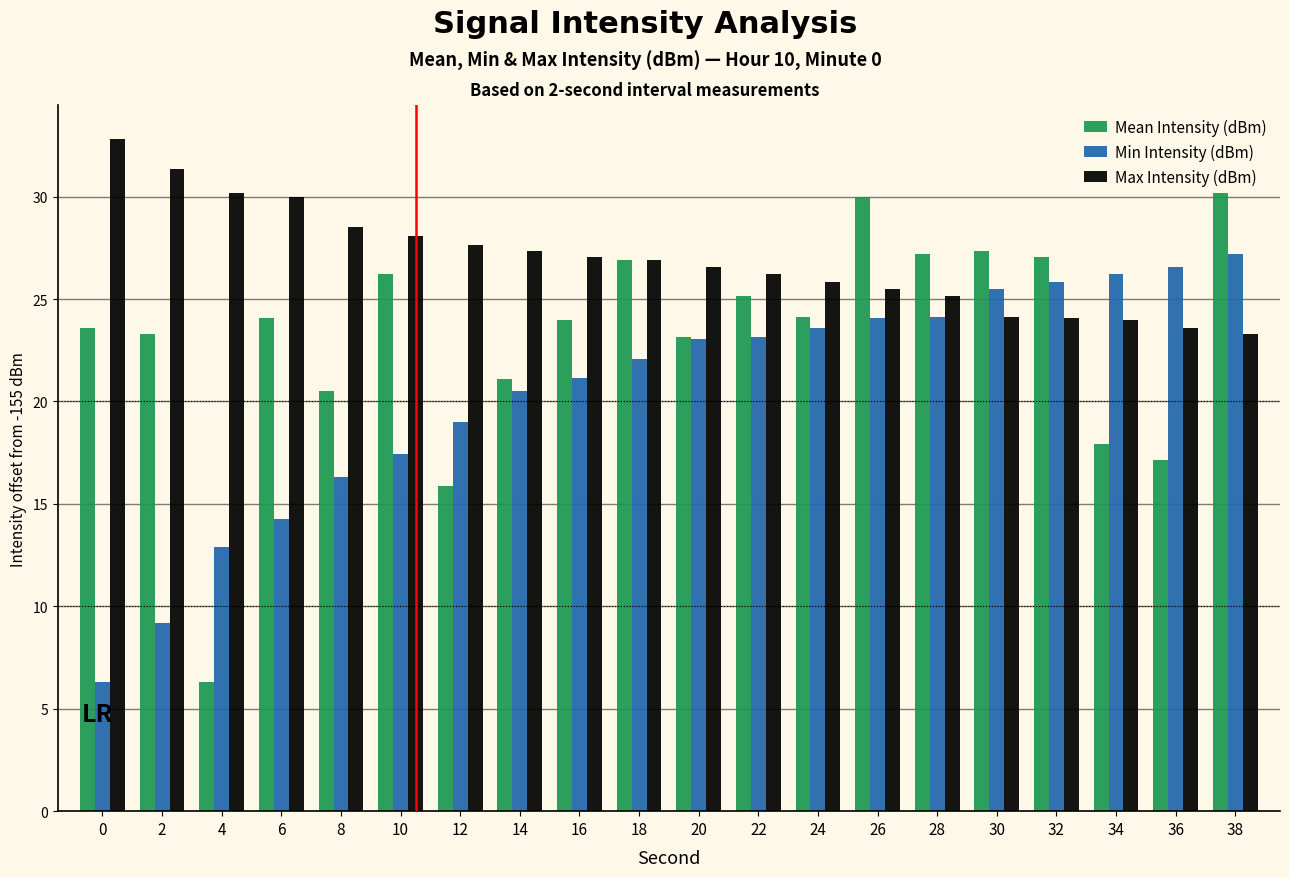

True or false: Max Intensity (dBm) has a value of 27.0 at 16.

True